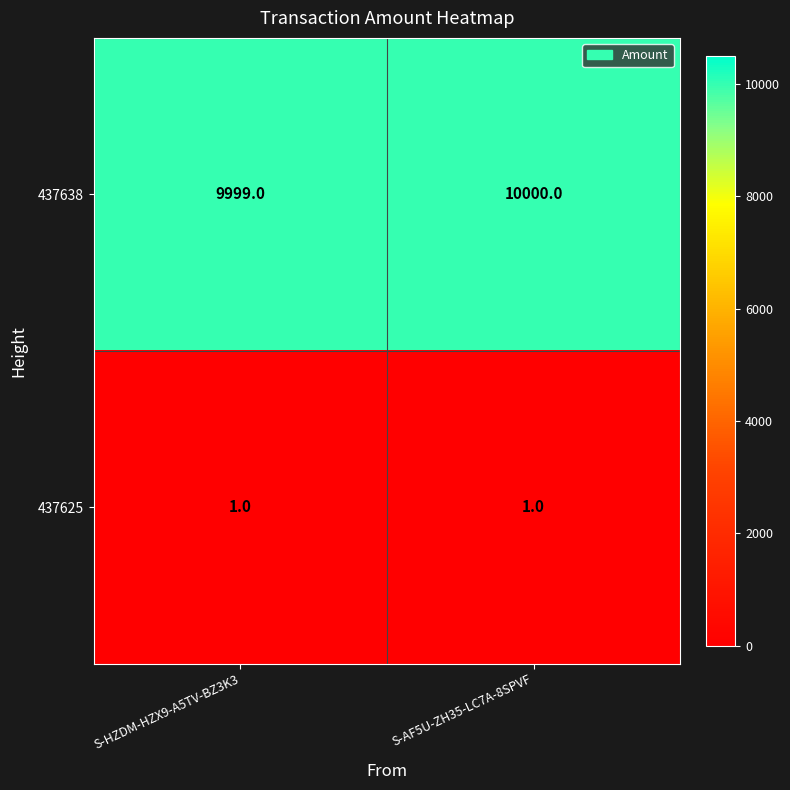

What is the minimum value shown in the chart?

1